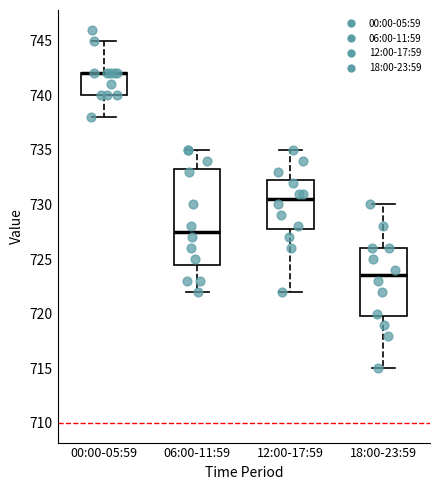

Reading left to right, transcribe this box plot: for each box, give where its median line is, the range the box spans, and where its two whiskers end, as read against the y-axis. The values are not printed on the chart, so give them approximately, as read against the axis.

00:00-05:59: median 742.0 (drawn on the box's upper edge), box 740.0 to 742.0, whiskers 738.0 to 745.0
06:00-11:59: median 727.5, box 724.5 to 733.5, whiskers 722.0 to 735.0
12:00-17:59: median 730.5, box 728.0 to 732.5, whiskers 722.0 to 735.0
18:00-23:59: median 723.5, box 720.0 to 726.0, whiskers 715.0 to 730.0